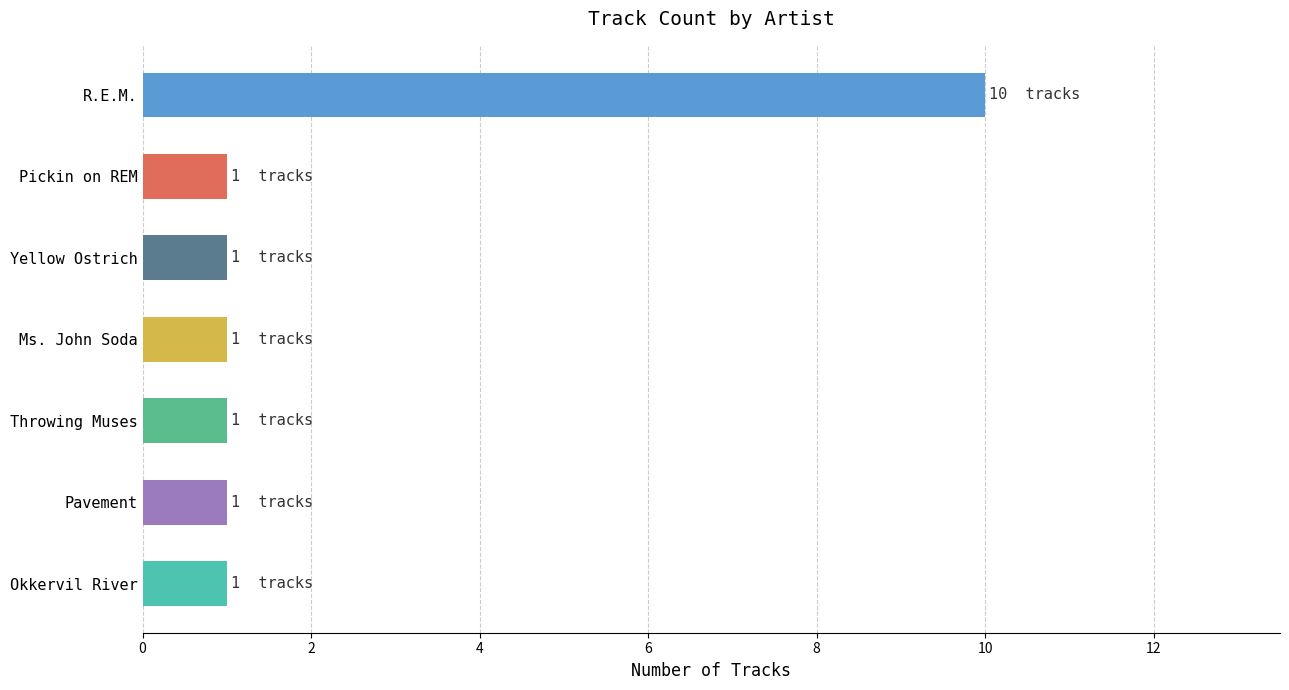

What position from the top is R.E.M.?

1